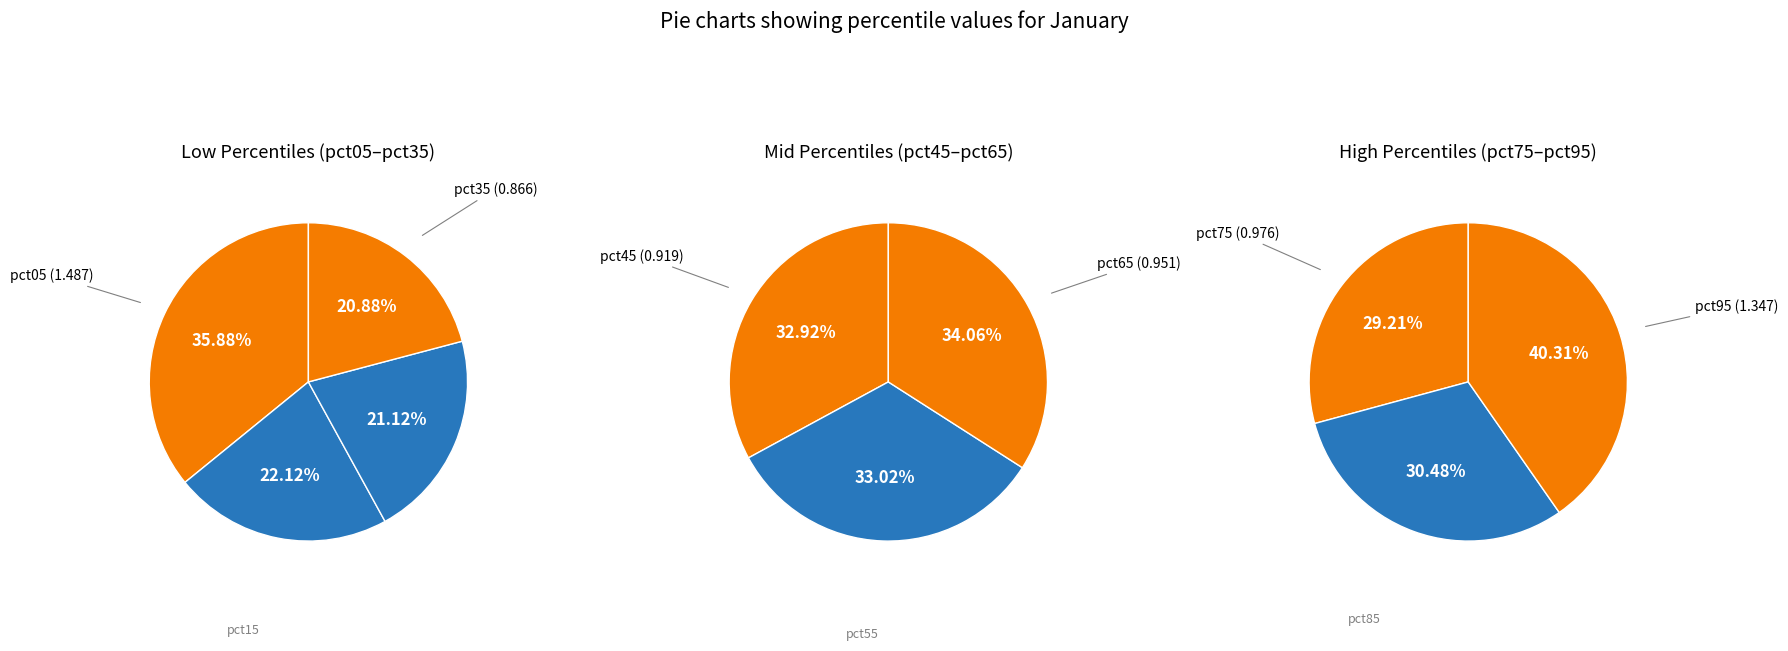

Is there any slice that represents more than half of the pie?

No